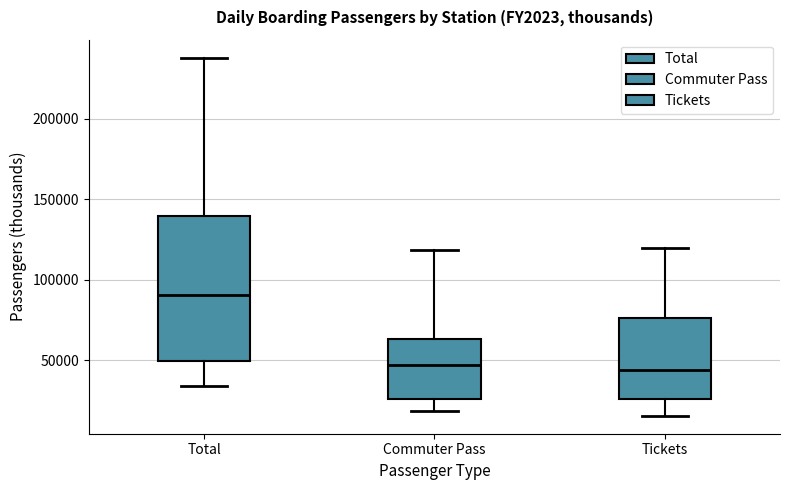

Reading left to right, read every box against the y-axis: the position of its median line, the range the box covers, and the ends of its whiskers. The values are not printed on the chart, so give them approximately, as read against the axis.

Total: median 90000, box 50000 to 140000, whiskers 35000 to 240000
Commuter Pass: median 45000, box 25000 to 65000, whiskers 20000 to 120000
Tickets: median 45000, box 25000 to 75000, whiskers 15000 to 120000